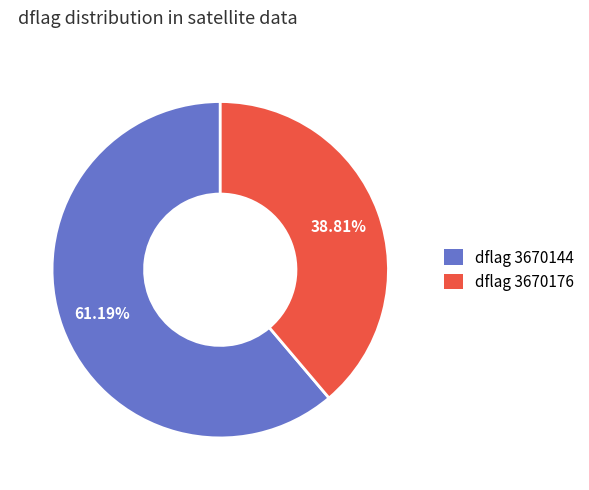

How many segments does this pie chart have?

2